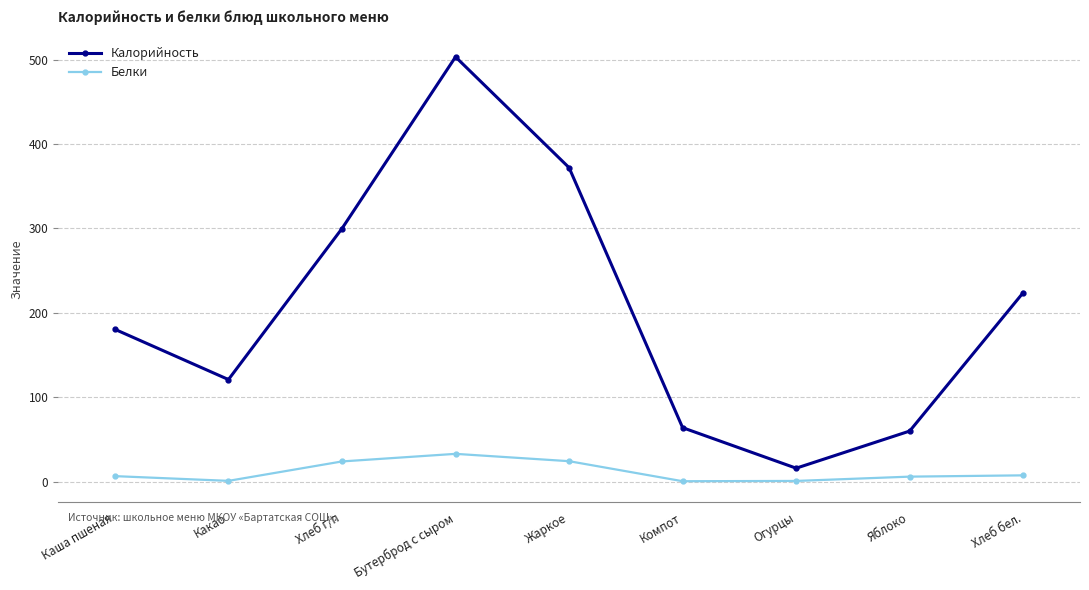

Read the Калорийность value at Какао.

121.0